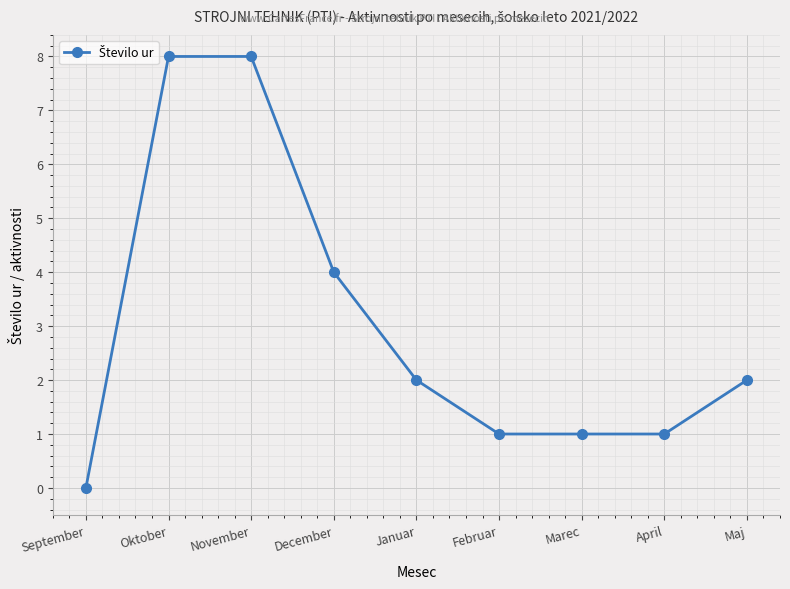

Between Januar and Marec, which is larger?

Januar